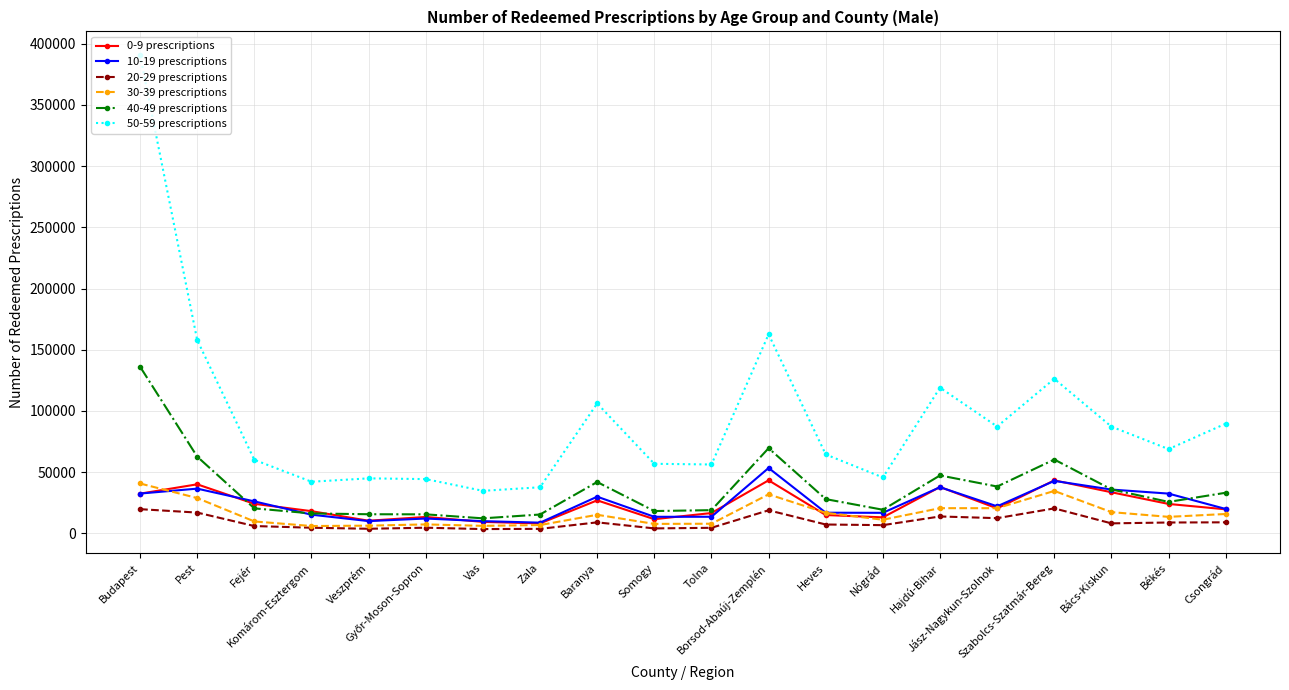

Read the 40-49 prescriptions value at Budapest, to the nearest 50.

136150